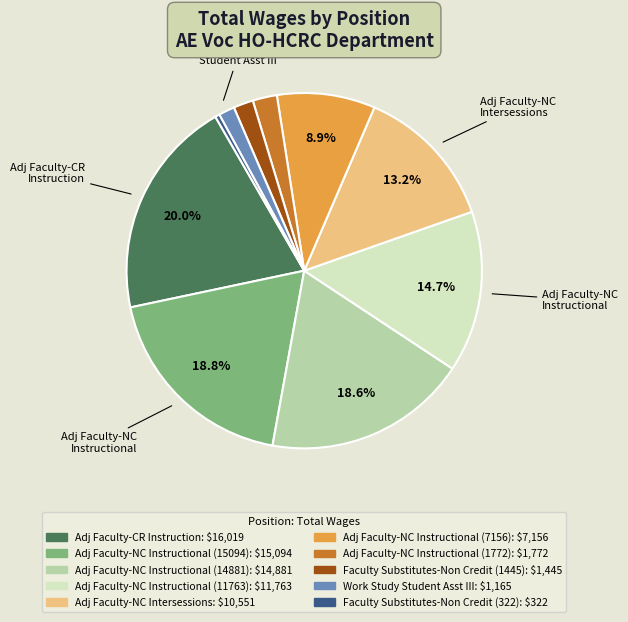

Does Adj Faculty-NC Intersessions represent more than half of the total?

No